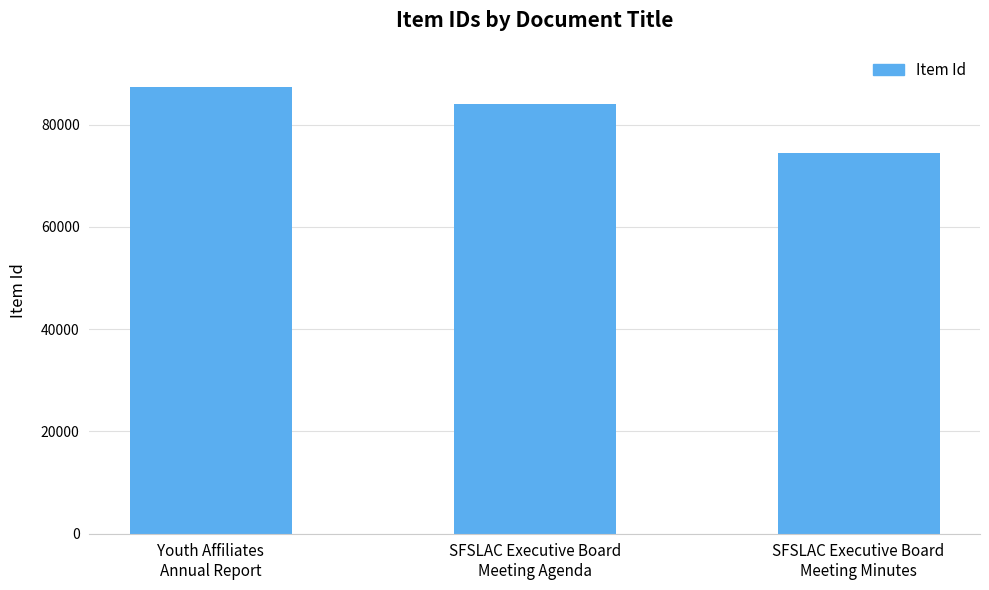

How many data points does each series have?

3